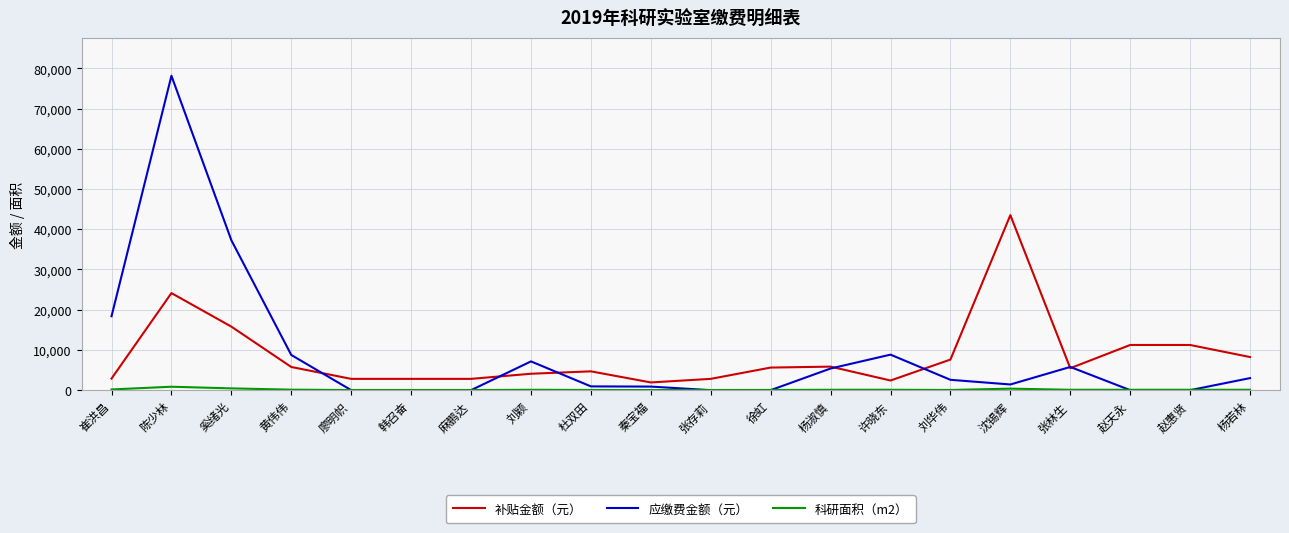

Between which two adjacent categories do 补贴金额（元） and 应缴费金额（元） first intersect?

黄伟伟 and 廖明帜